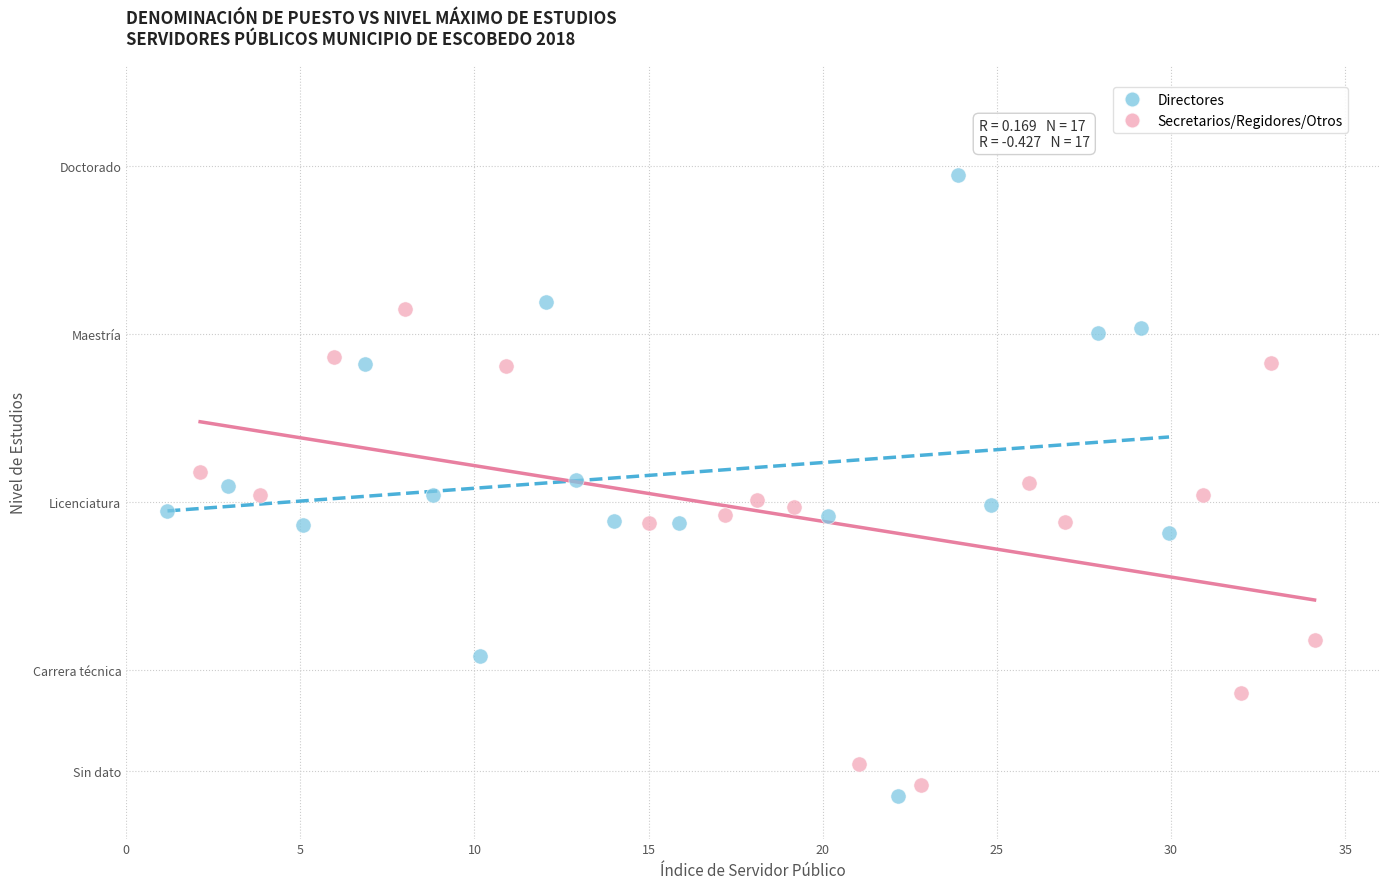

What are all the series names shown in the legend?

Directores, Secretarios/Regidores/Otros